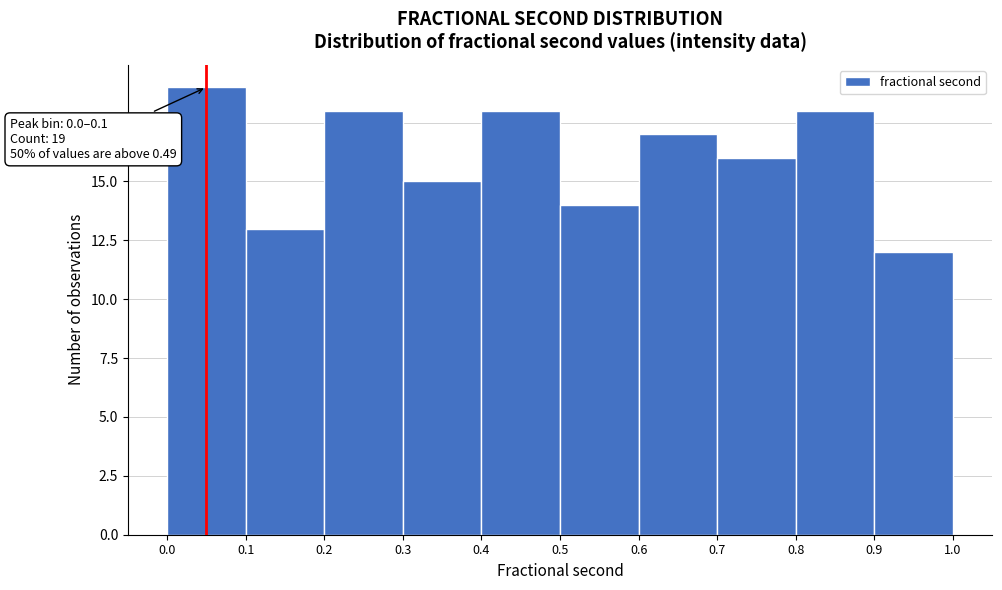

Which range on the x-axis has the tallest bar?

0.0 to 0.1